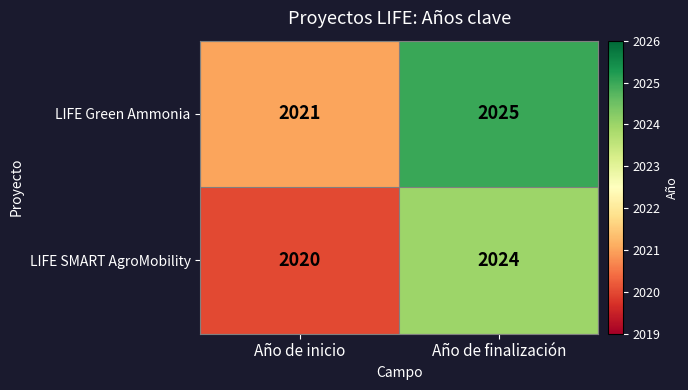

Which category has the highest value across all series?

Año de finalización